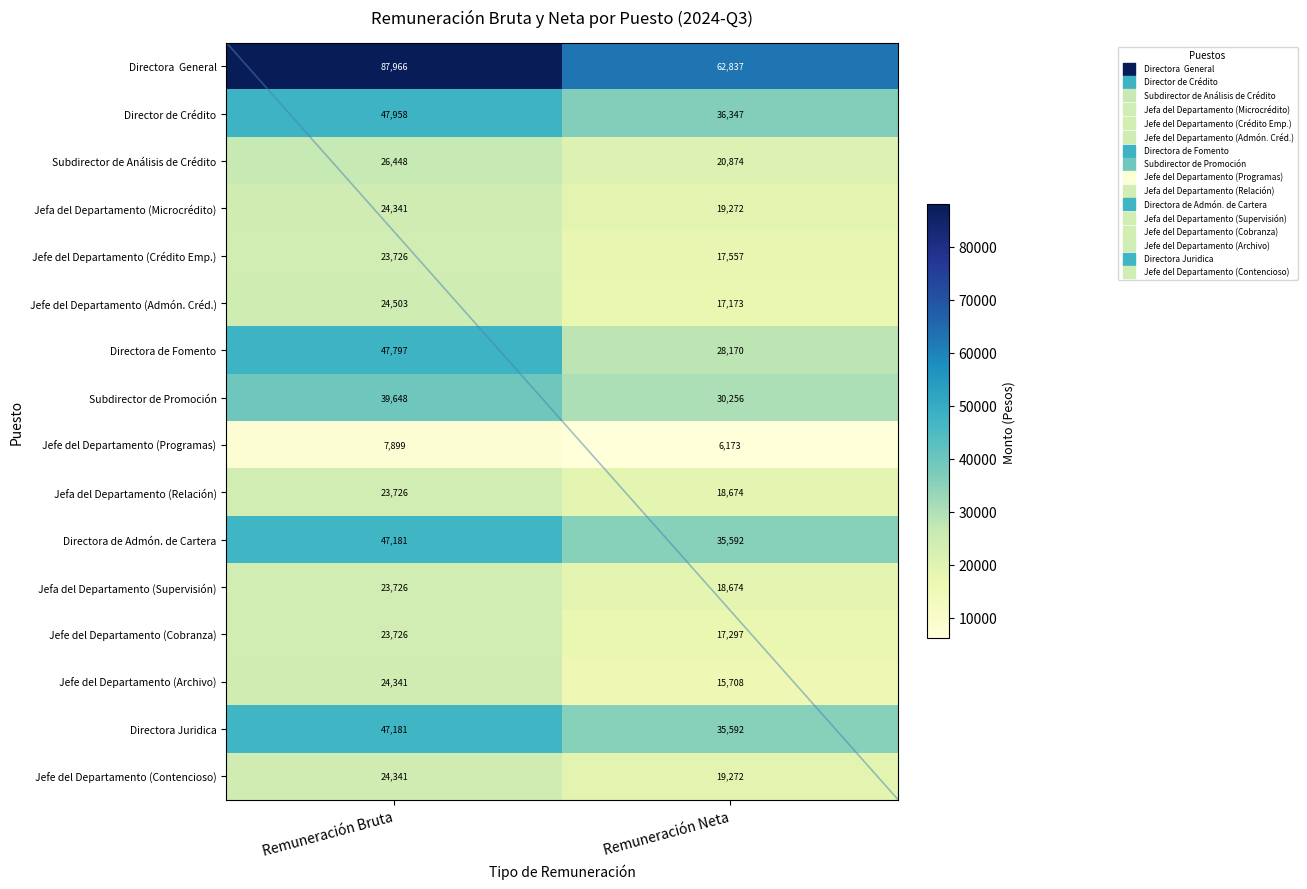

What value does the Jefa del Departamento (Relación) series have at Remuneración Bruta?

23726